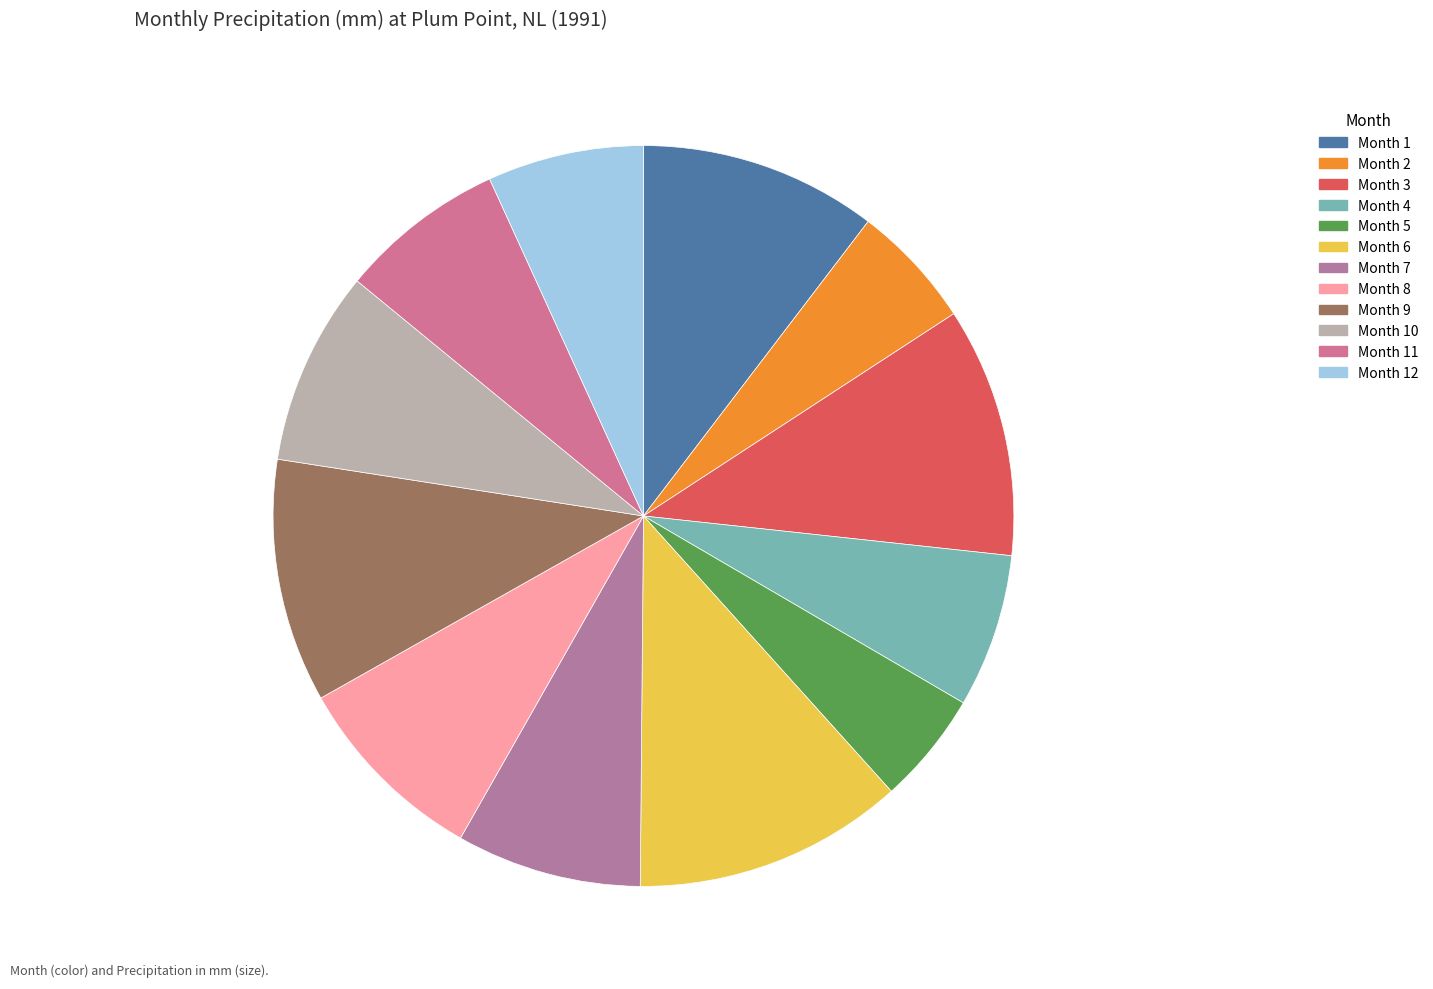

Rank the categories by value from lowest to highest.

5, 2, 4, 12, 11, 7, 10, 8, 1, 9, 3, 6